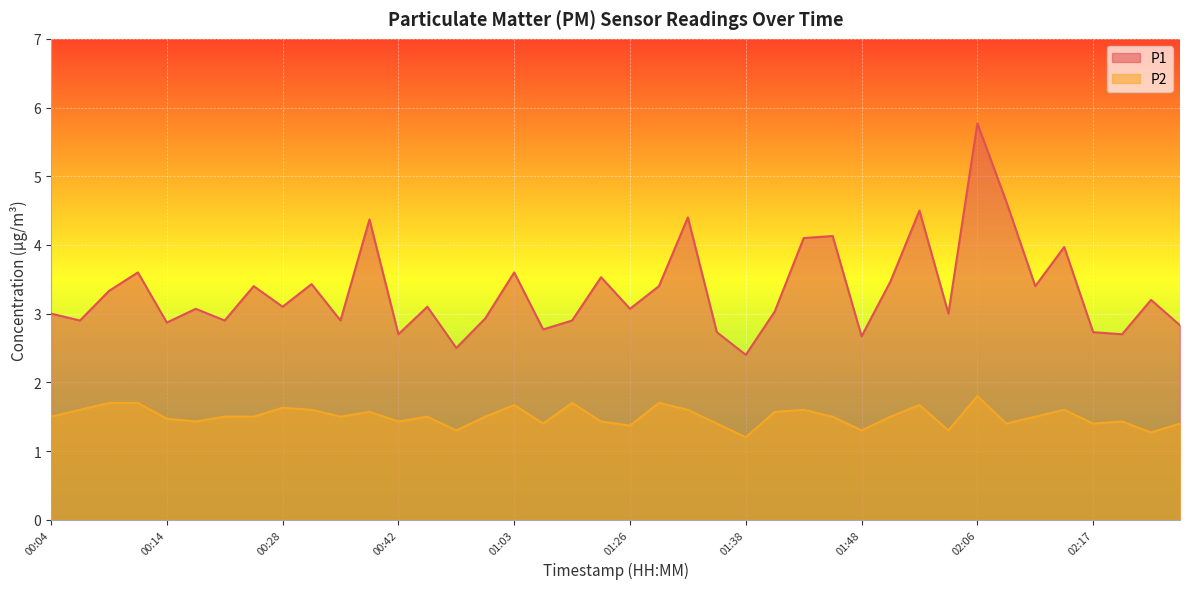

What is the difference between the highest and lowest values at 00:36?

1.4